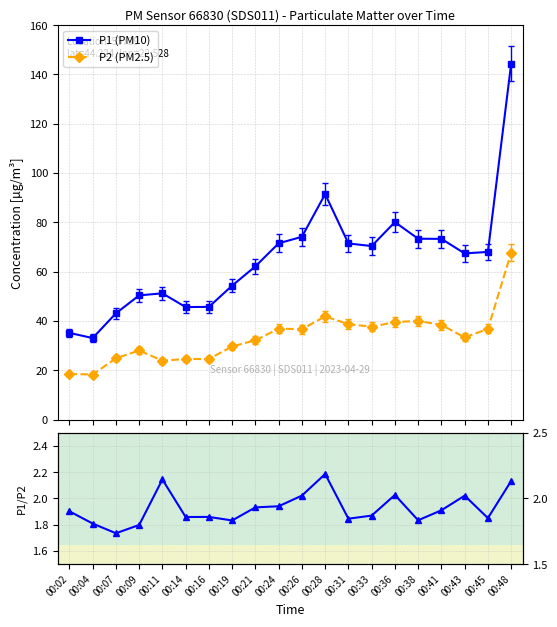

Reading left to right, what are all the values shown in this chart?

P1 (PM10): 35.1	33.0	43.1	50.4	51.2	45.6	45.7	54.3	62.1	71.5	74.1	91.5	71.4	70.4	80.1	73.3	73.3	67.4	68.0	144.4
P2 (PM2.5): 18.5	18.3	24.8	28.0	23.9	24.6	24.6	29.6	32.2	36.9	36.7	41.9	38.7	37.6	39.5	40.0	38.4	33.4	36.8	67.7
P1 / P2: 1.9	1.8	1.7	1.8	2.1	1.9	1.9	1.8	1.9	1.9	2.0	2.2	1.8	1.9	2.0	1.8	1.9	2.0	1.9	2.1